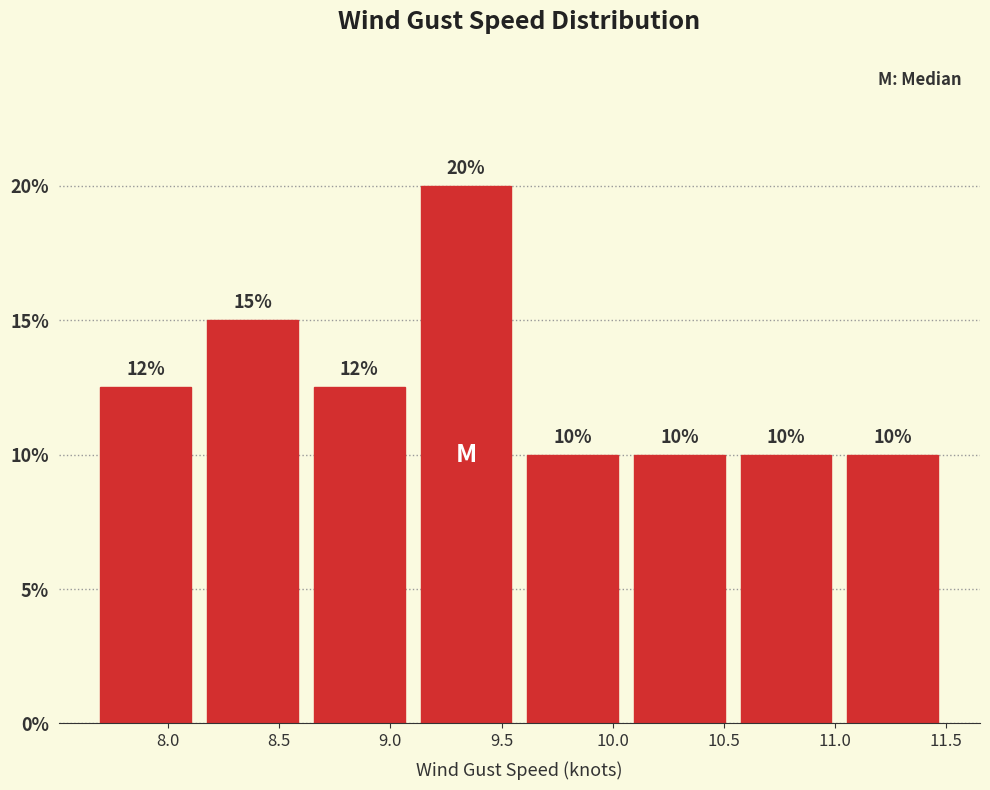

Which range on the x-axis has the tallest bar?

9.10 to 9.58